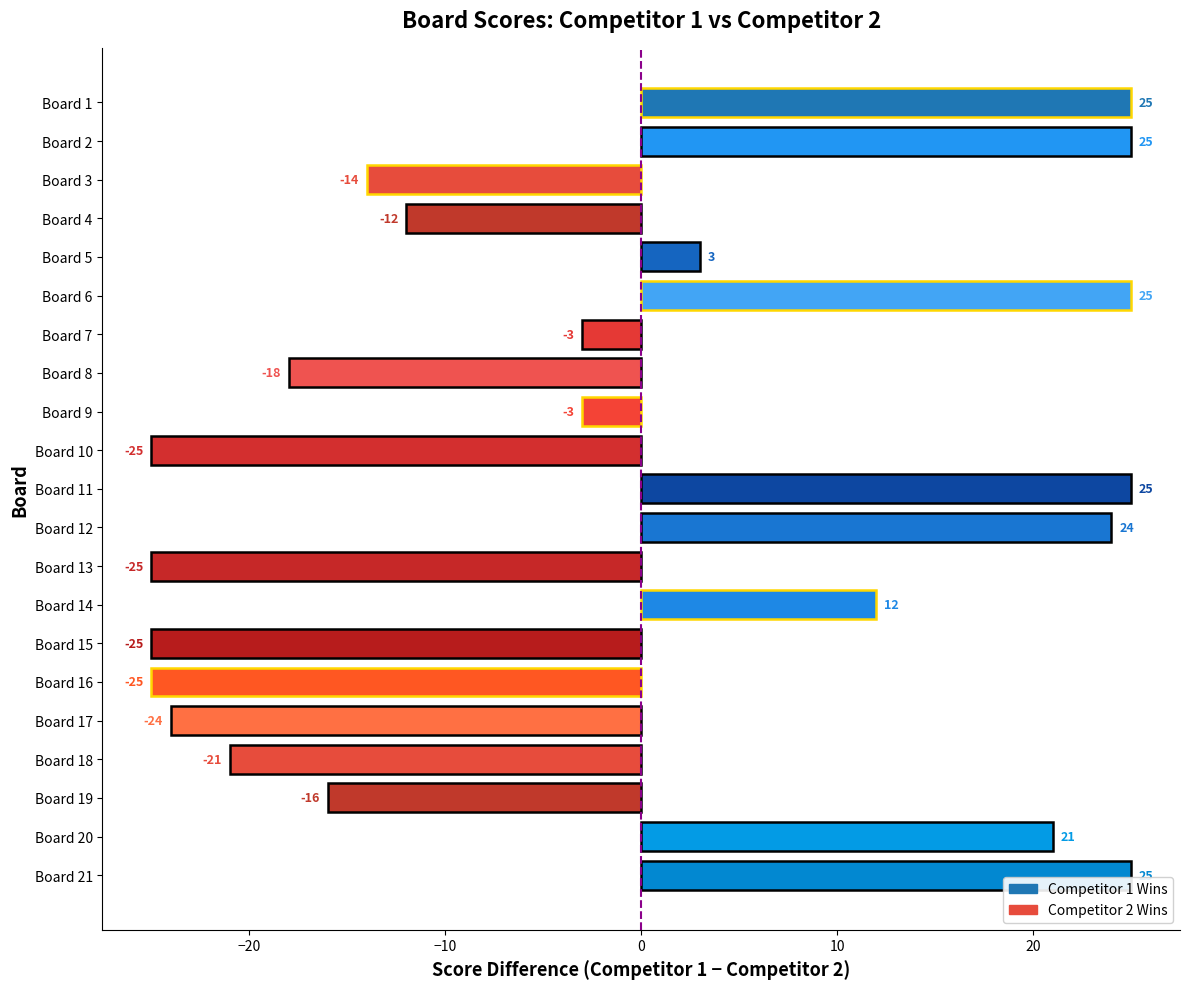

True or false: the data shows -25 at Board 13.

True